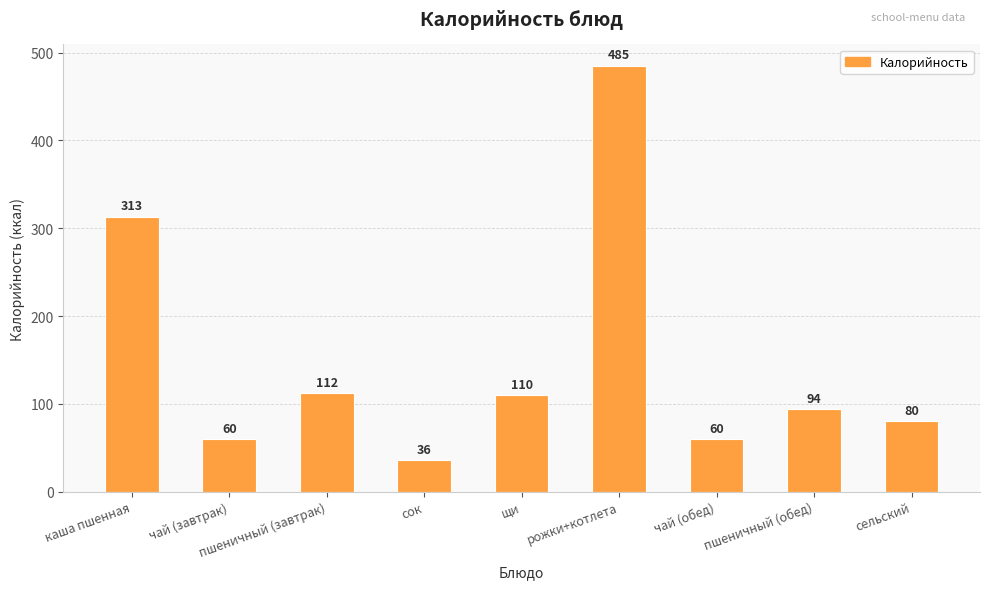

What is the sum of all values?

1350